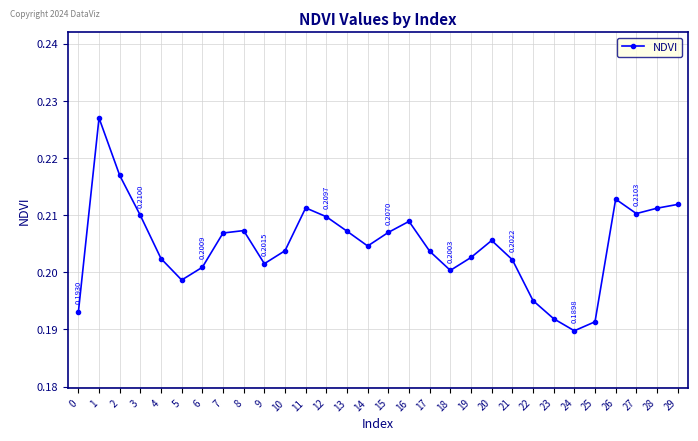

What is the sum of the values at 15 and 22?

0.4